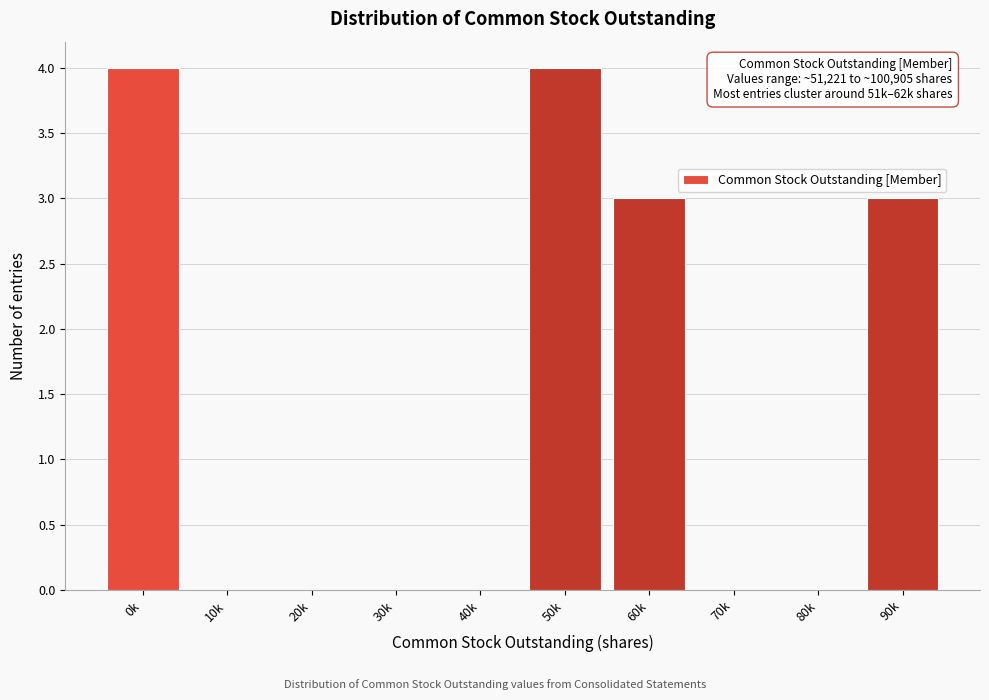

Reading left to right, list all the values displayed in this chart.

0k=4	10k=0	20k=0	30k=0	40k=0	50k=4	60k=3	70k=0	80k=0	90k=3